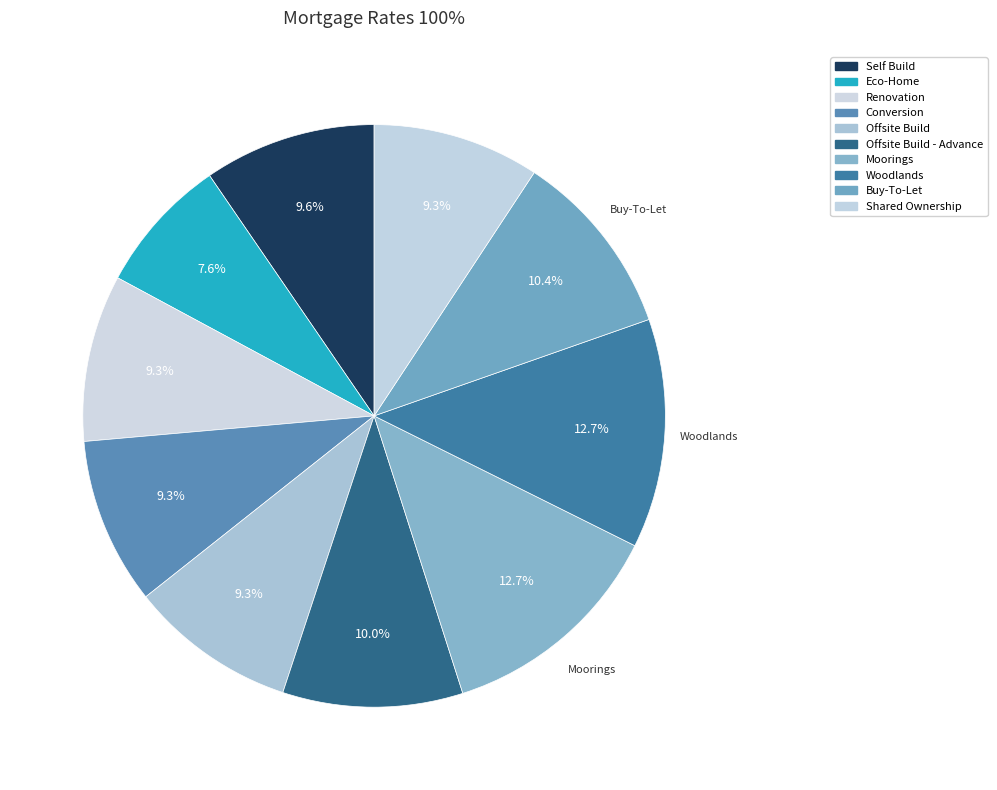

How many slices are in this pie chart?

10